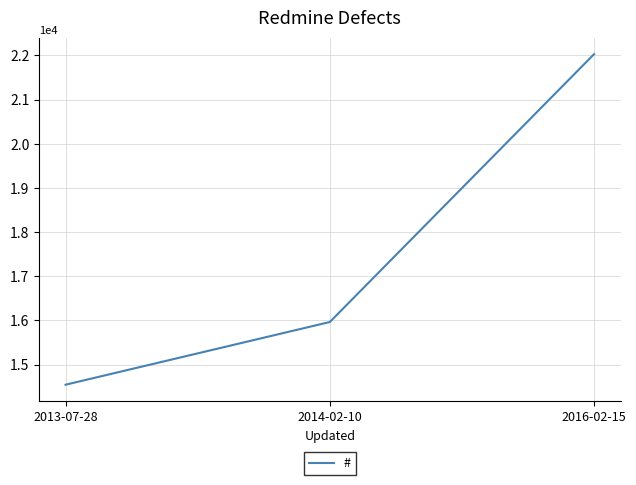

What is the change in value from 2014-02-10 to 2016-02-15?

+6068